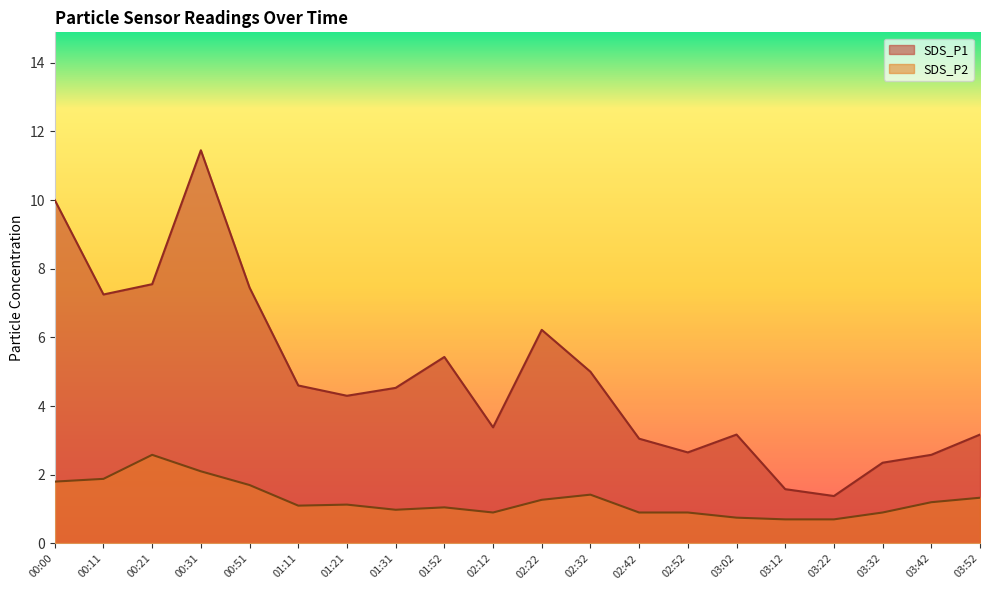

Count the number of categories in the chart.

20